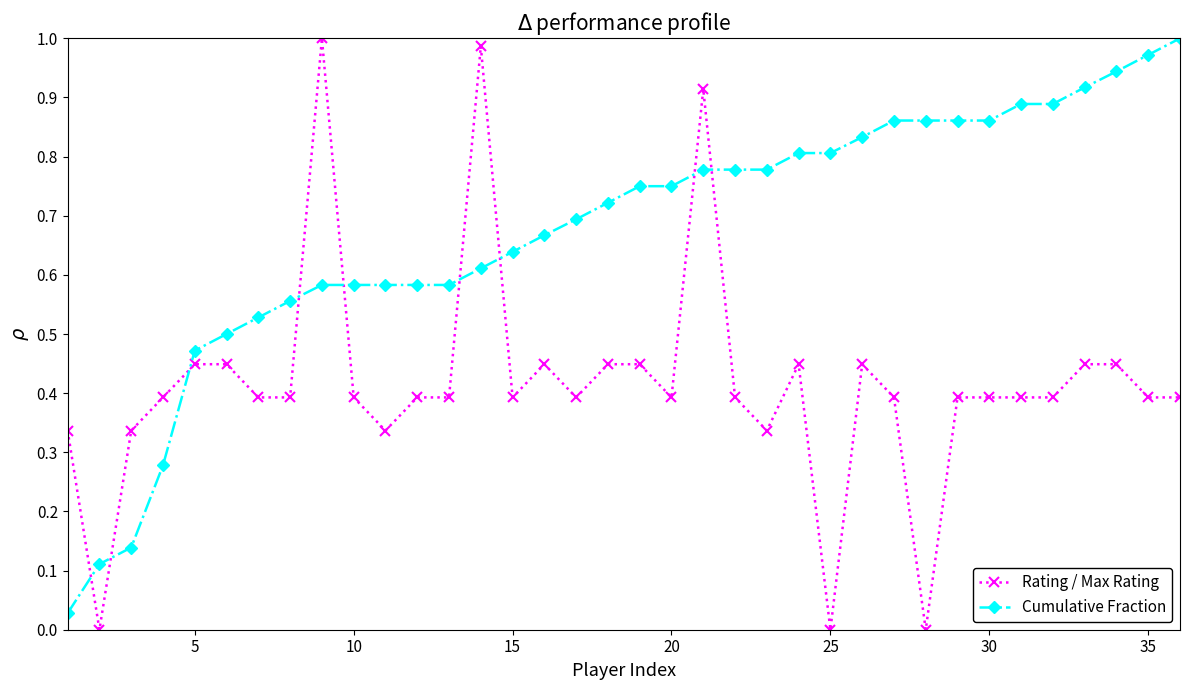

Which series has the largest total across all categories?

Cumulative Fraction